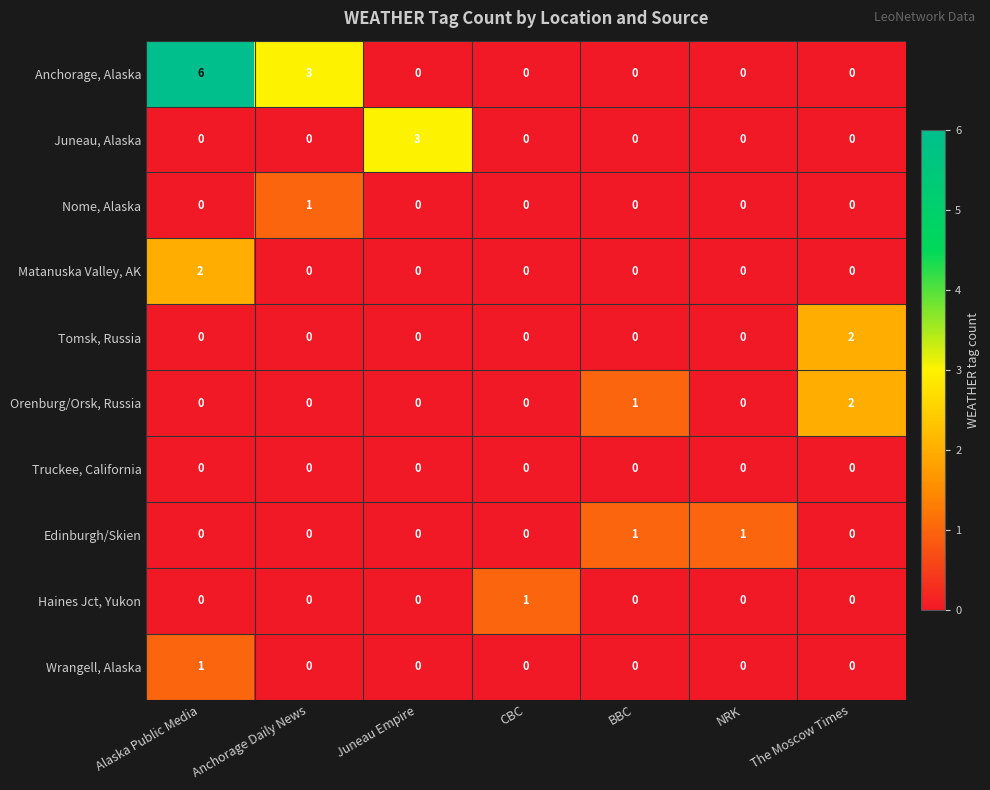

How many Matanuska Valley, AK values are between 0 and 1?

6